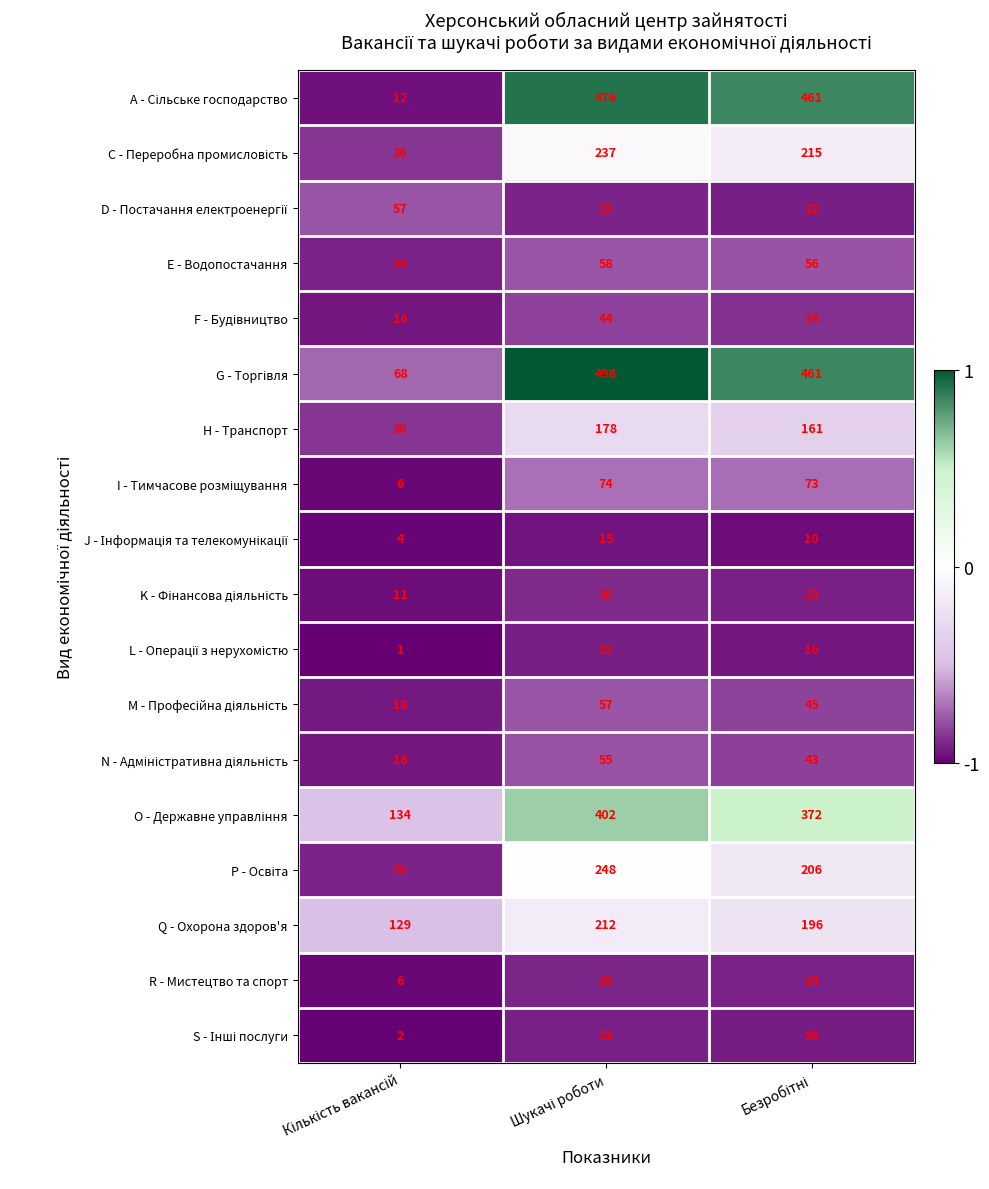

At how many categories does at least one series exceed 56?

3